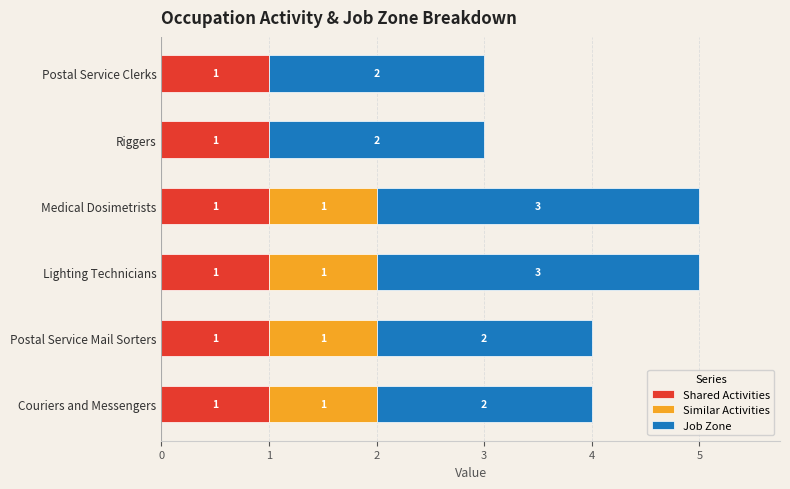

Is it true that Shared Activities equals 1 at Postal Service Clerks?

True